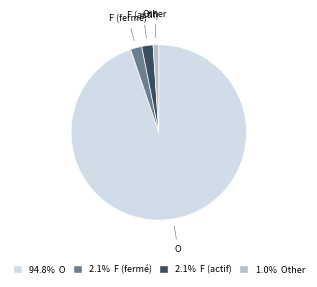

What is the largest slice in the pie chart?

O